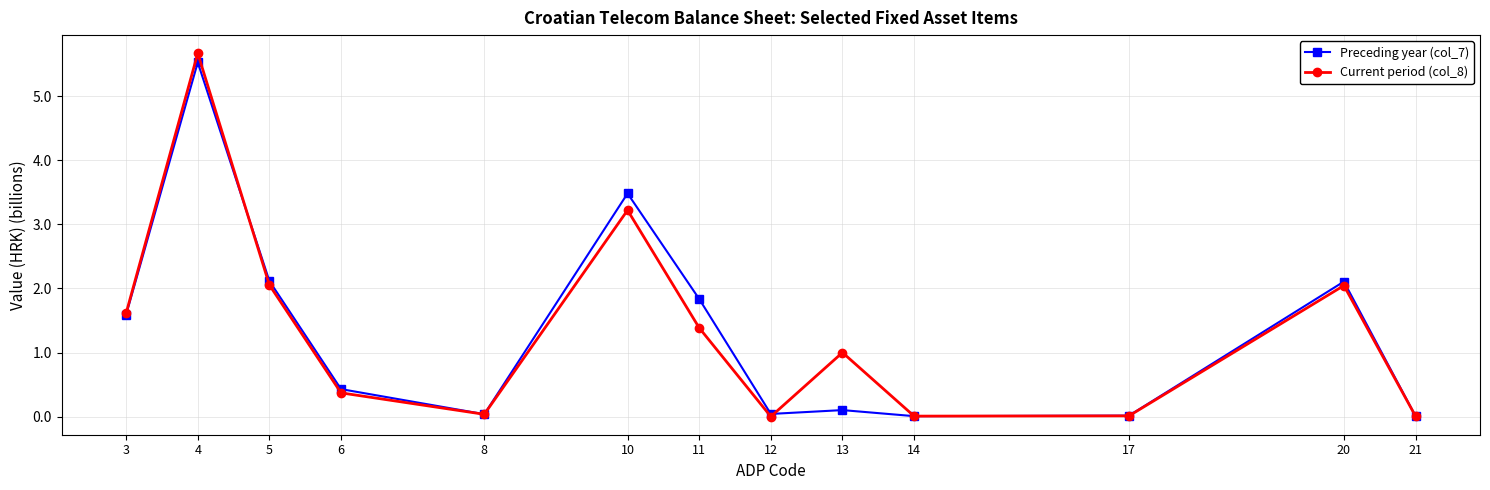

What is the difference between the maximum and second lowest values in the Preceding year (col_7) series?

5.5